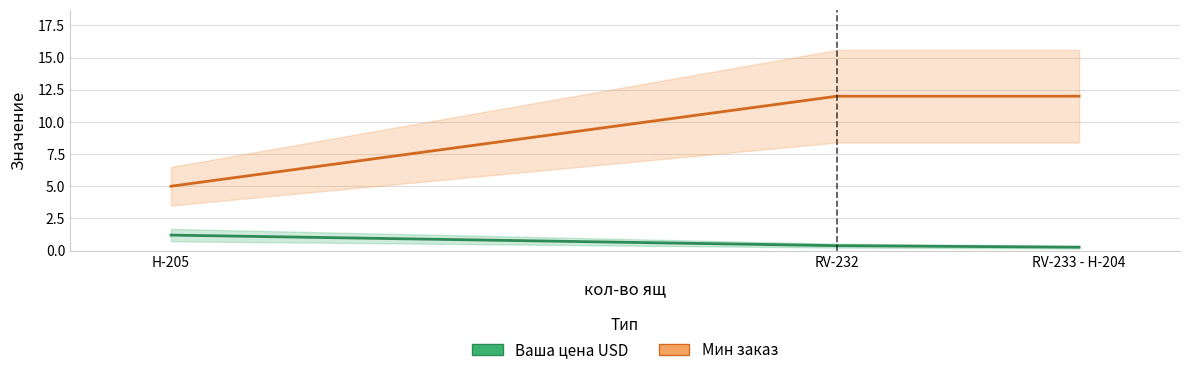

Does the chart display data point markers on the line(s)?

No